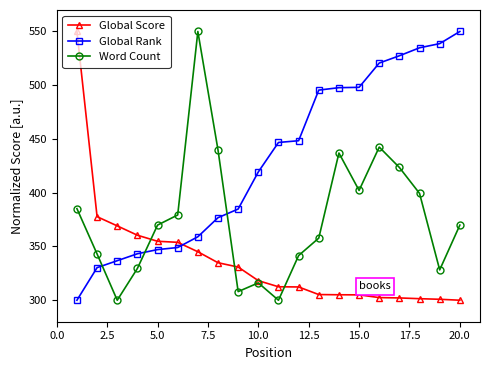

How many interior local valleys does the Word Count series have?

5